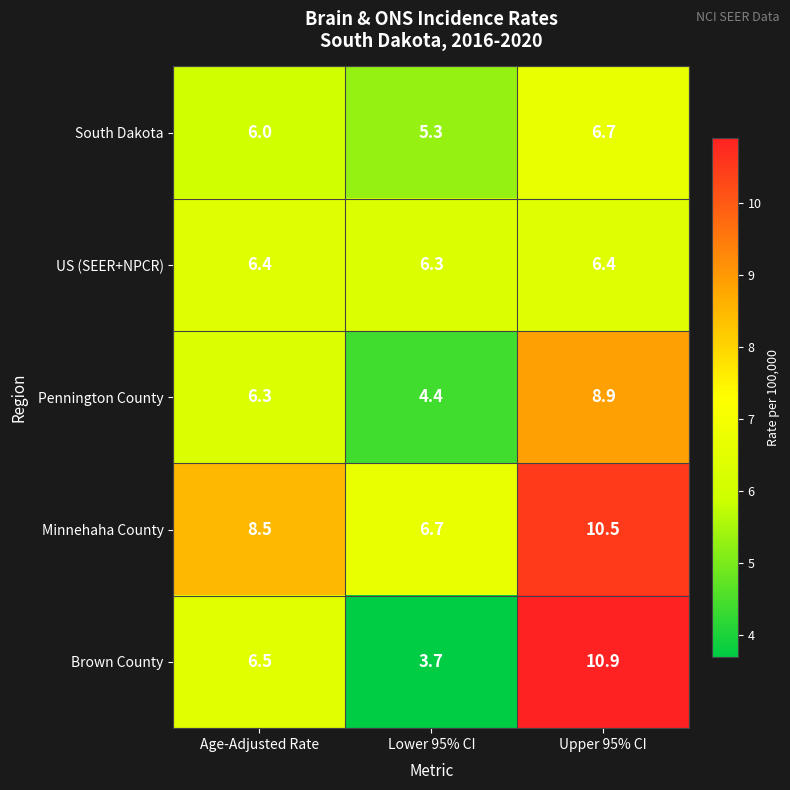

Which series has the widest spread of values?

Brown County